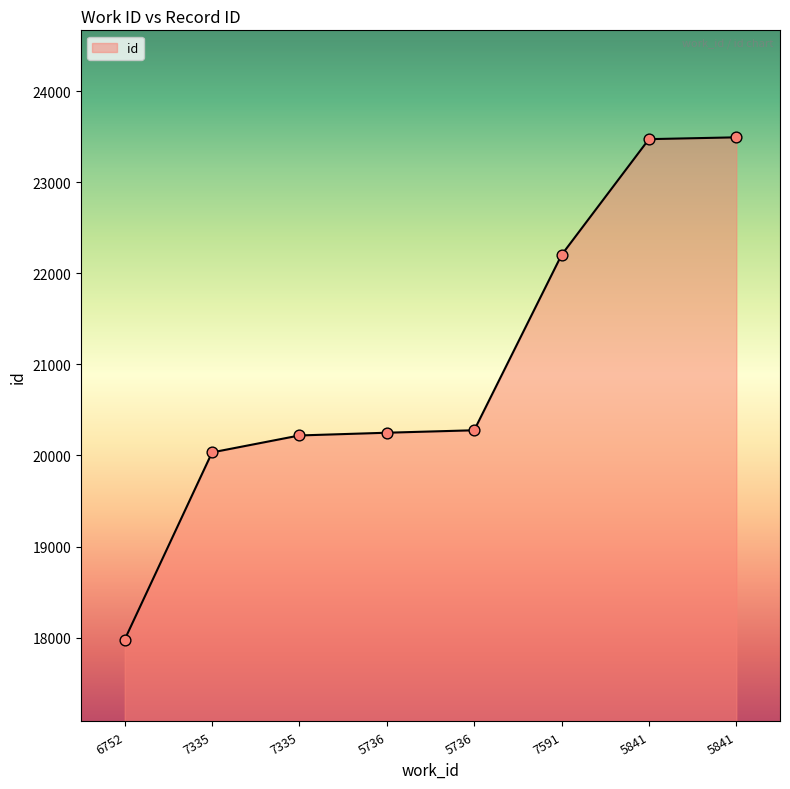

Approximately how many times larger is the value at 7335 compared to 5736?

1.0